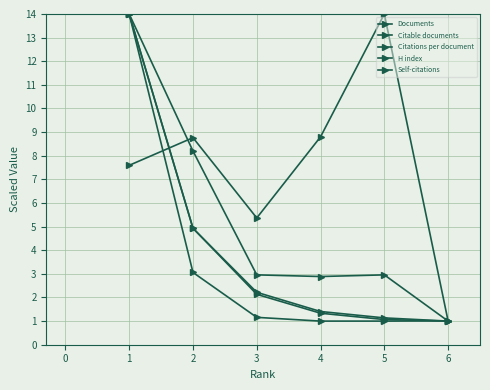

Does the chart have visible grid lines?

Yes